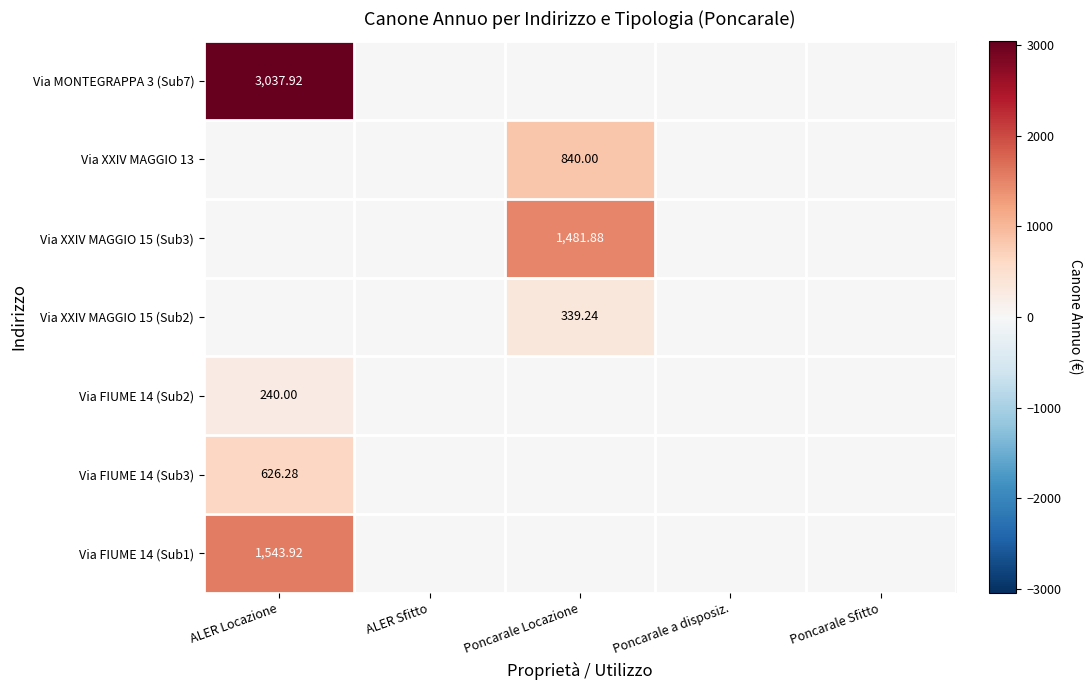

At which category is the sum across all series the highest?

ALER Locazione